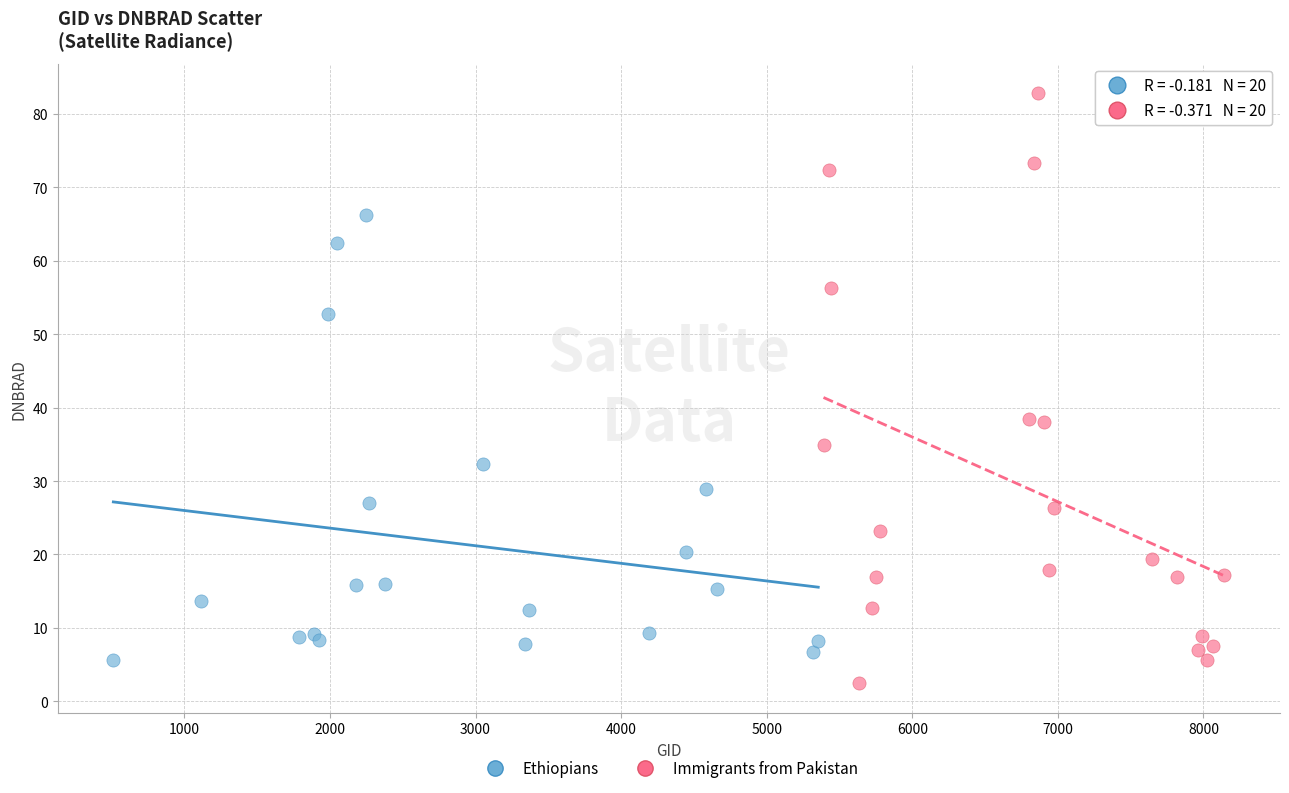

Which series has the largest Y range (max minus min)?

Immigrants from Pakistan